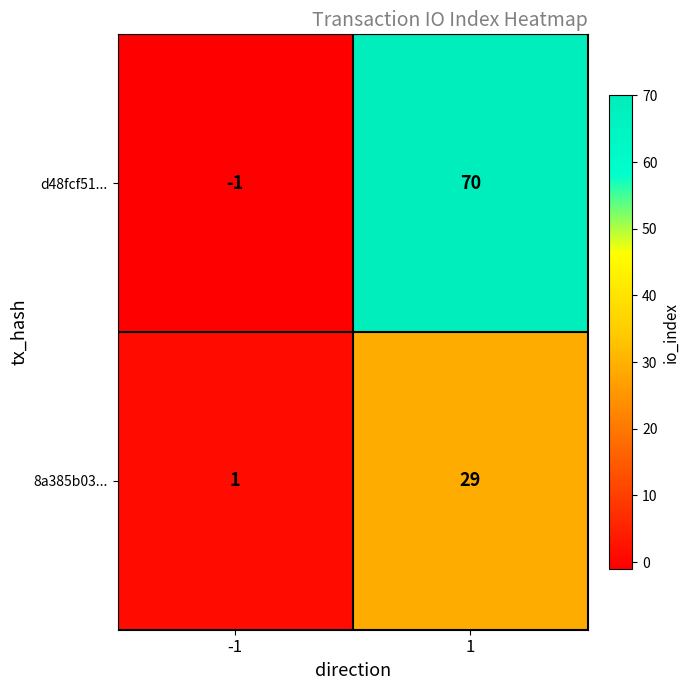

Reading left to right, what are all the values shown in this chart?

d48fcf51...: -1	70
8a385b03...: 1	29